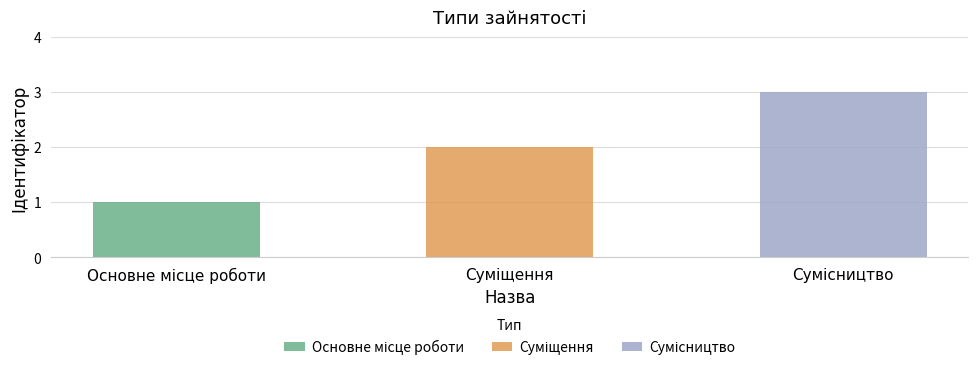

How many data points are less than 2?

1